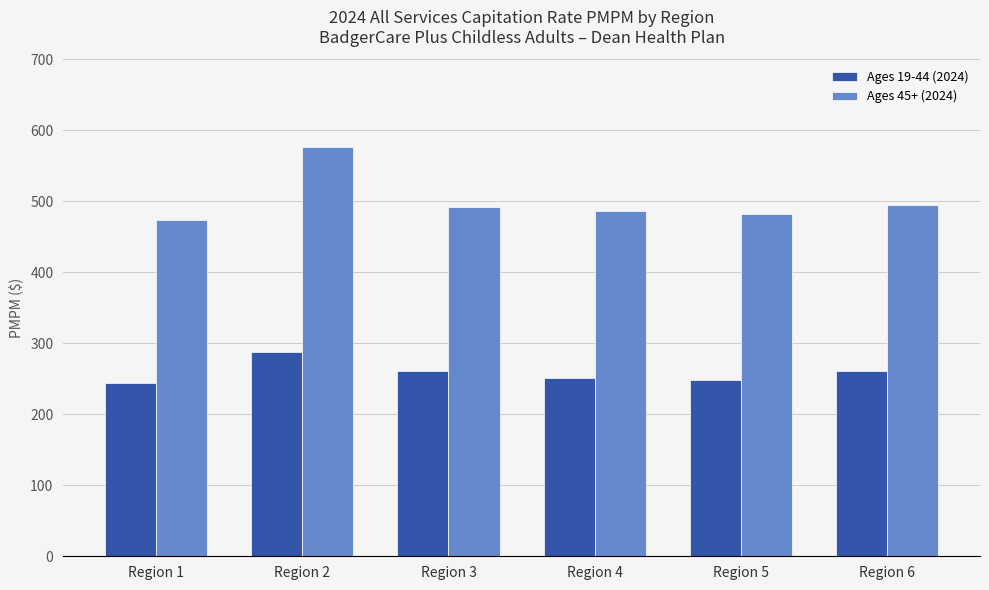

Is it true that Ages 19-44 (2024) equals 243.6 at Region 1?

True